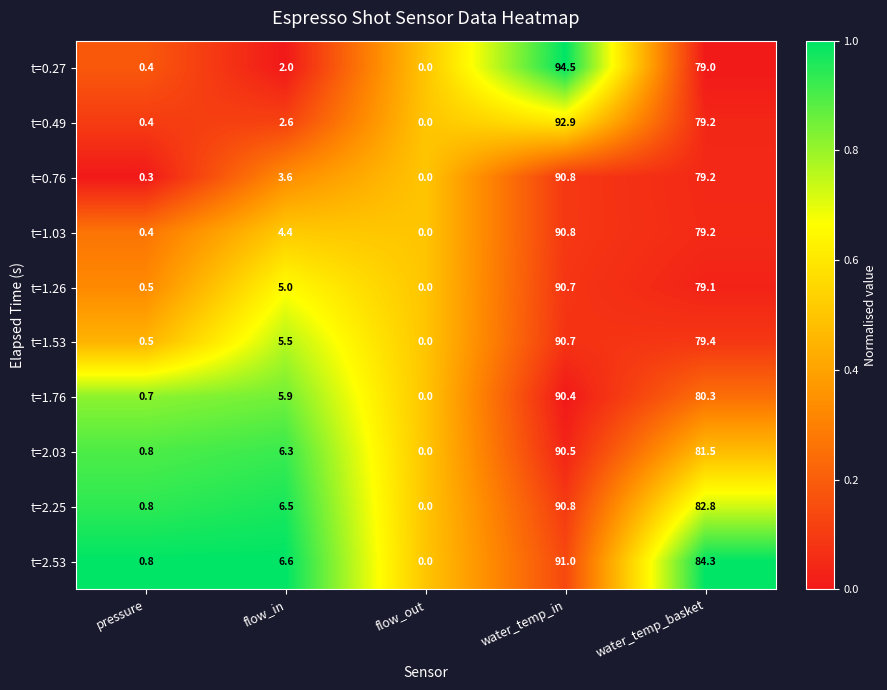

Which series has the largest total across all categories?

t=2.53